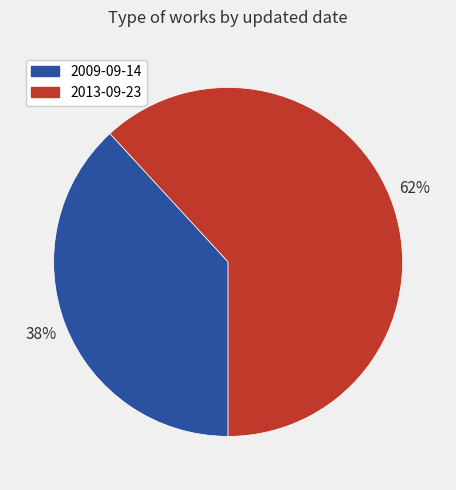

To the nearest percent, what is the average slice percentage?

50%